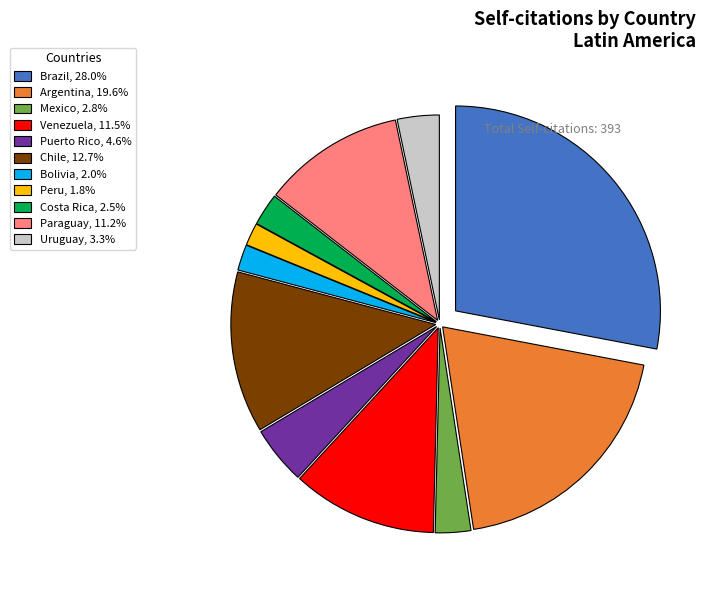

Does Venezuela, 11.5% represent more than half of the total?

No